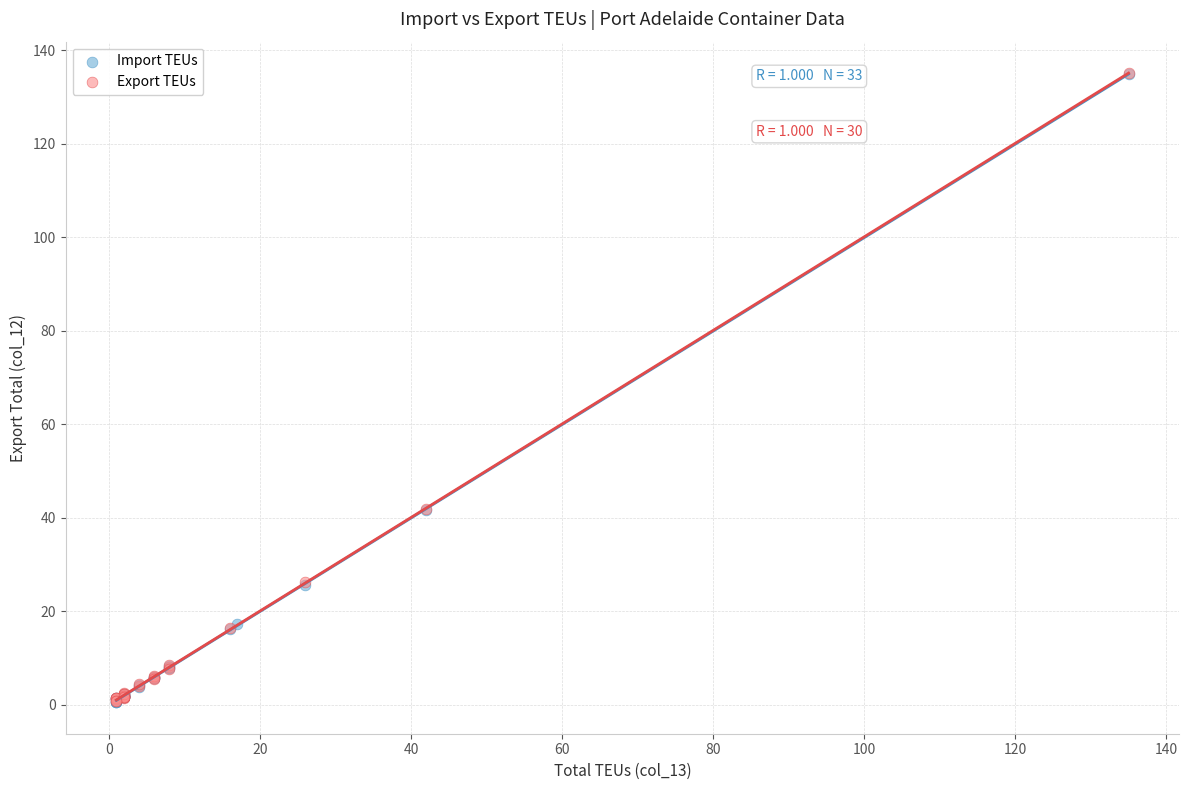

What are all the series names shown in the legend?

Import TEUs, Export TEUs